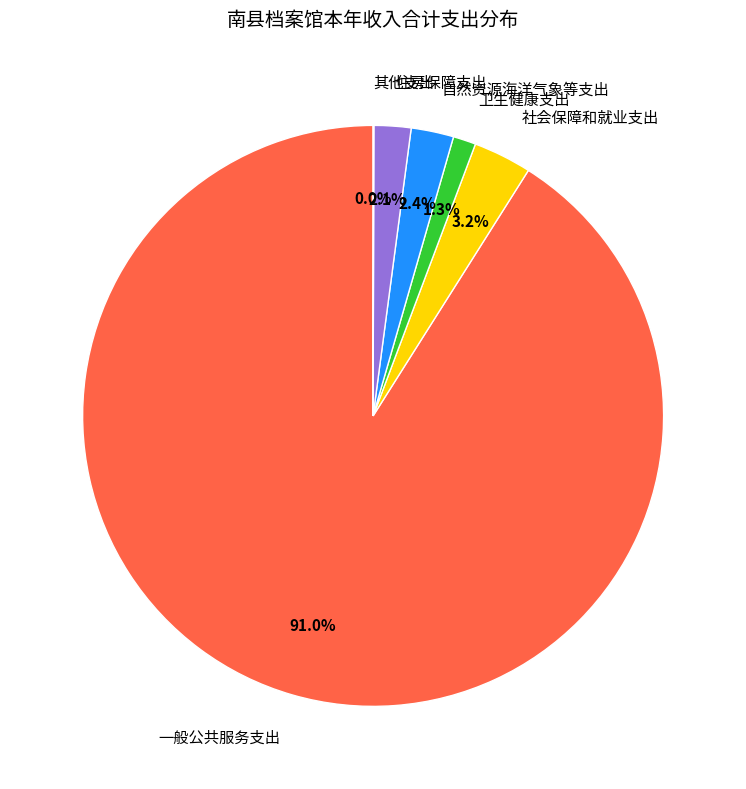

Which slice is the largest?

一般公共服务支出